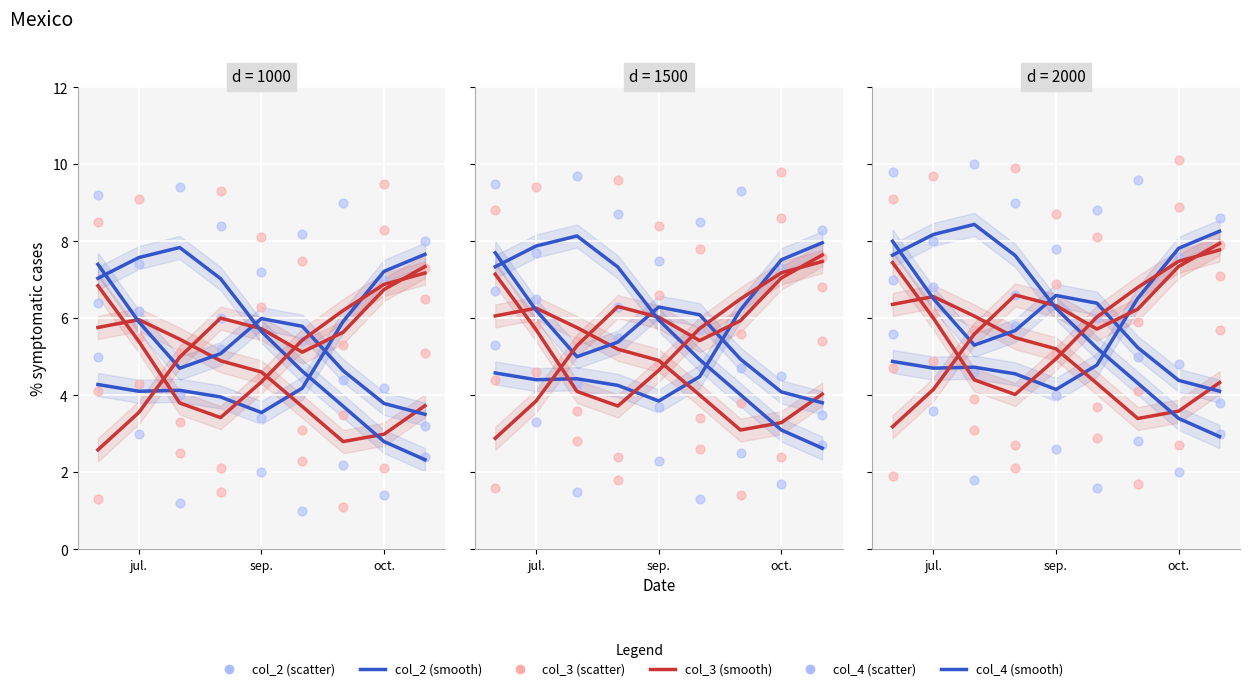

At which category is the sum across all series the highest?

jul.